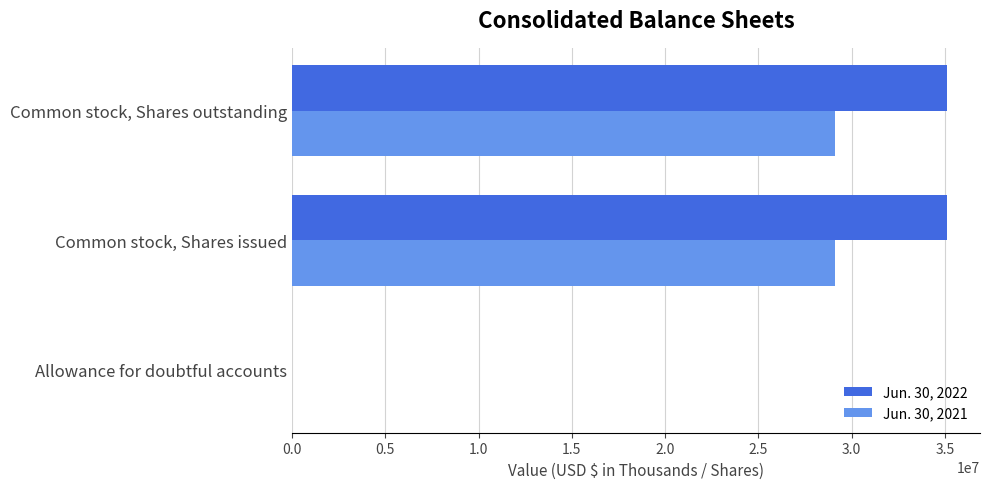

What is the total value across all series at Common stock, Shares outstanding?

64217015